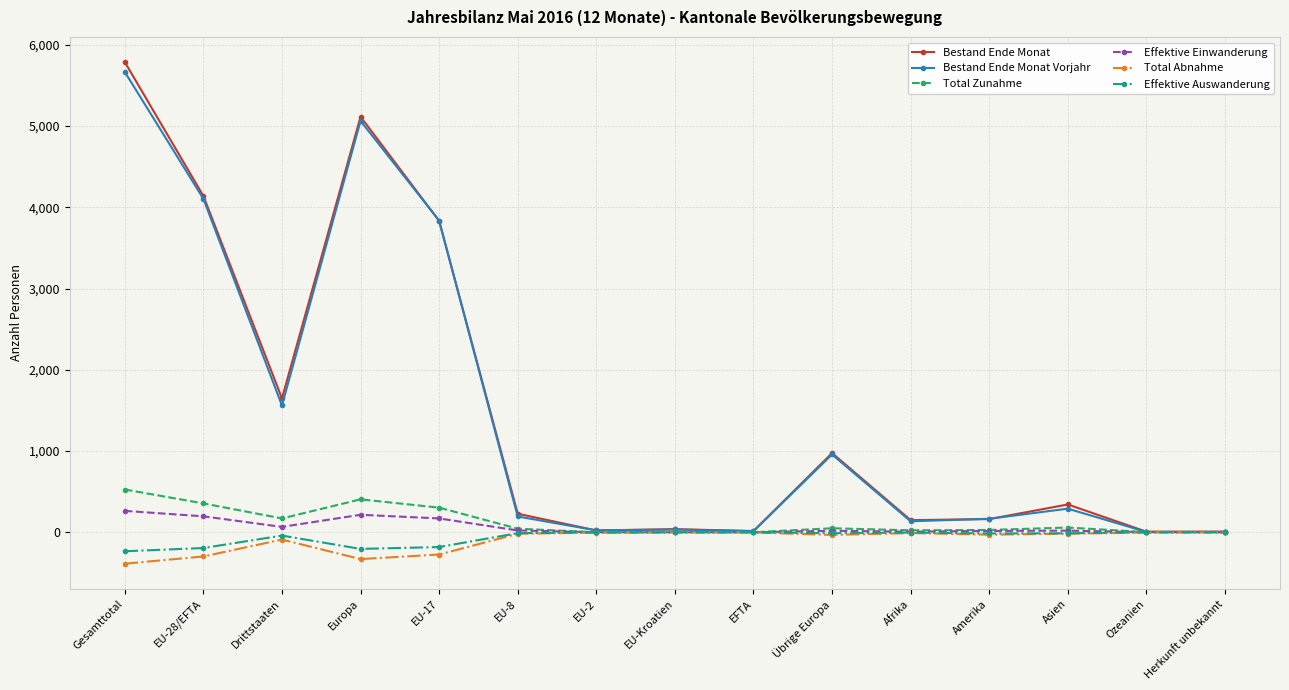

What is the lowest value of the Total Zunahme series?

1